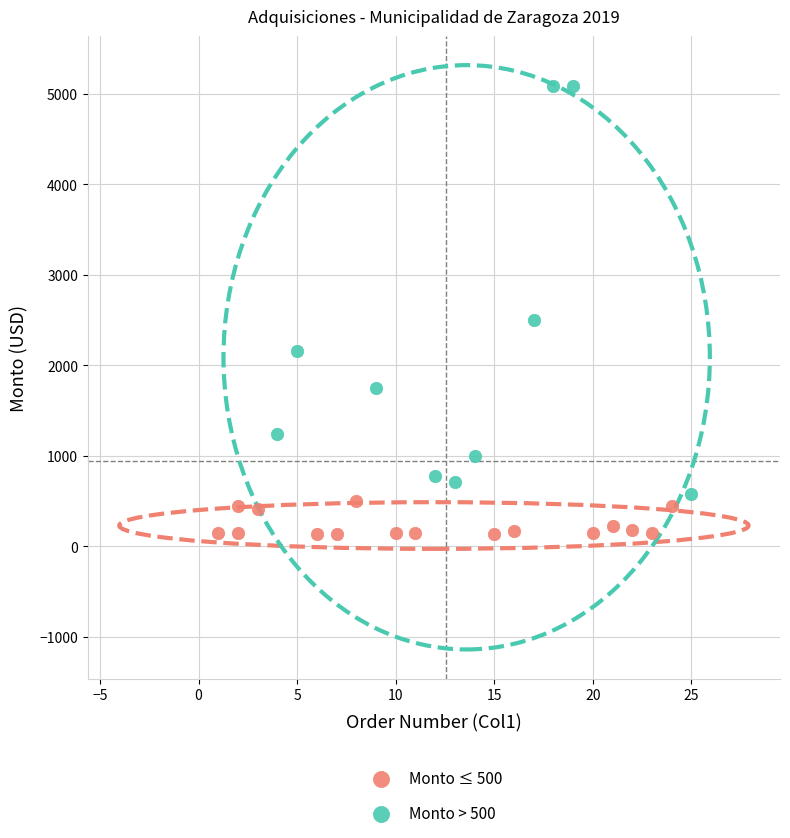

Which series reaches the maximum Y coordinate?

Monto > 500